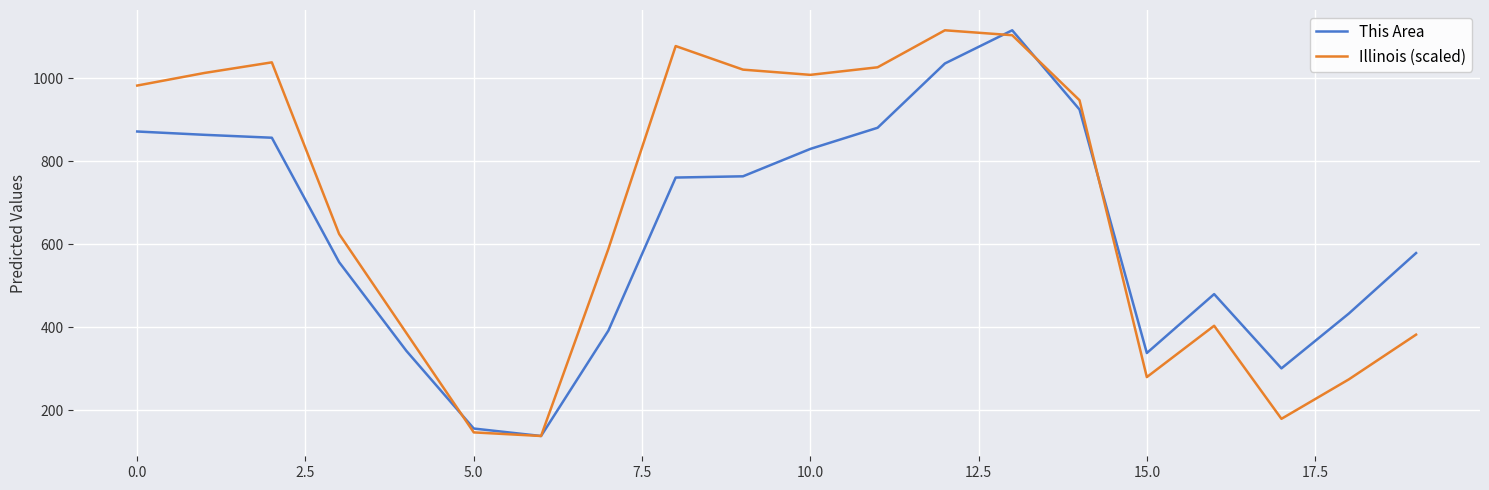

True or false: This Area and Illinois (scaled) intersect in this chart.

True